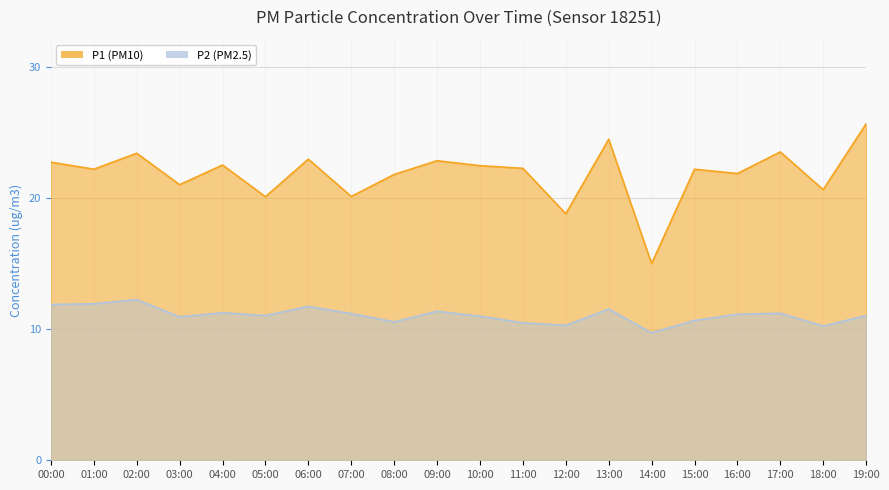

What is the spread (max minus min) of values at 00:00?

10.9